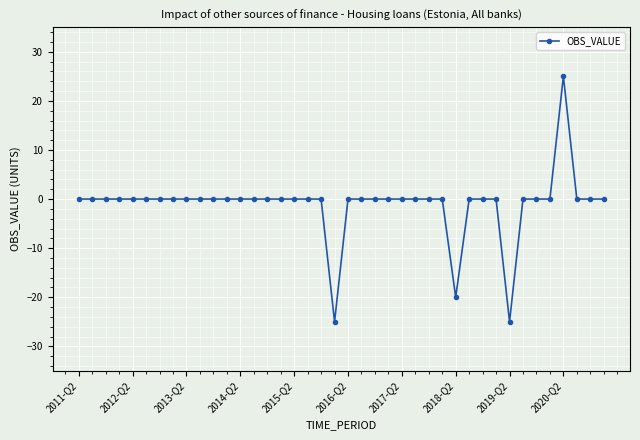

What is the difference between the maximum and minimum values?

50